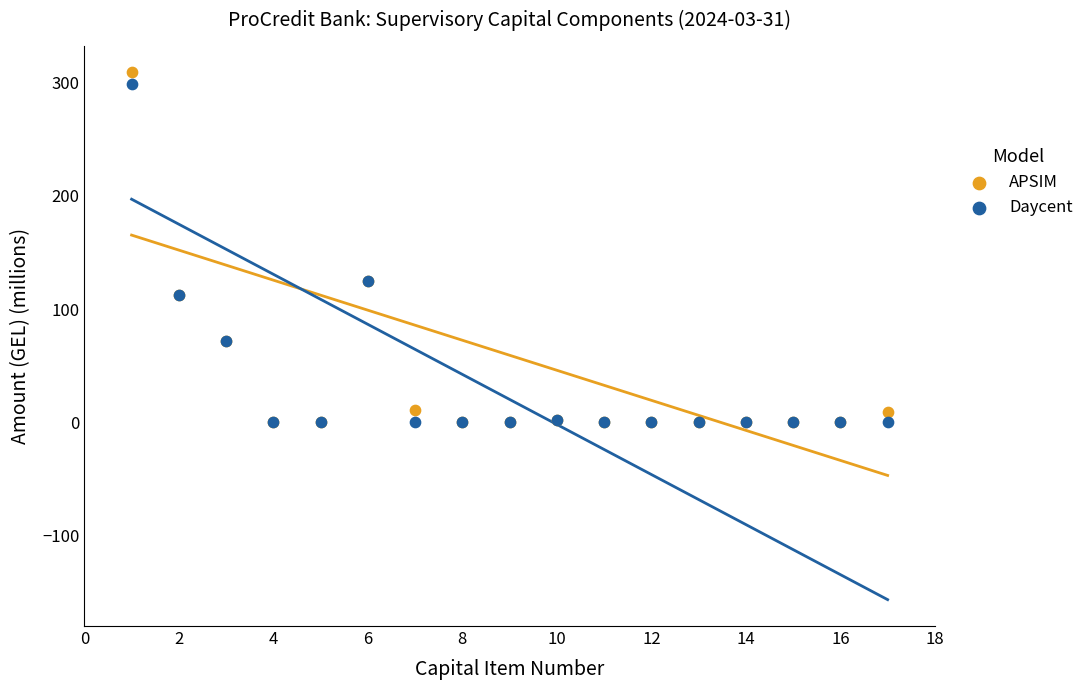

Which series contains the highest Y value?

APSIM